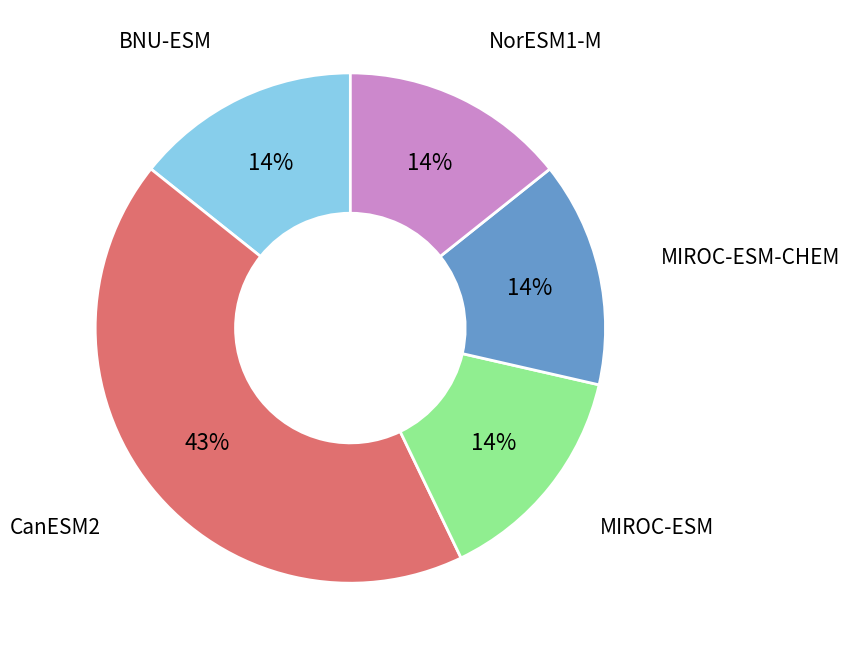

To the nearest percent, what is the difference between the largest and smallest slice percentages?

29%